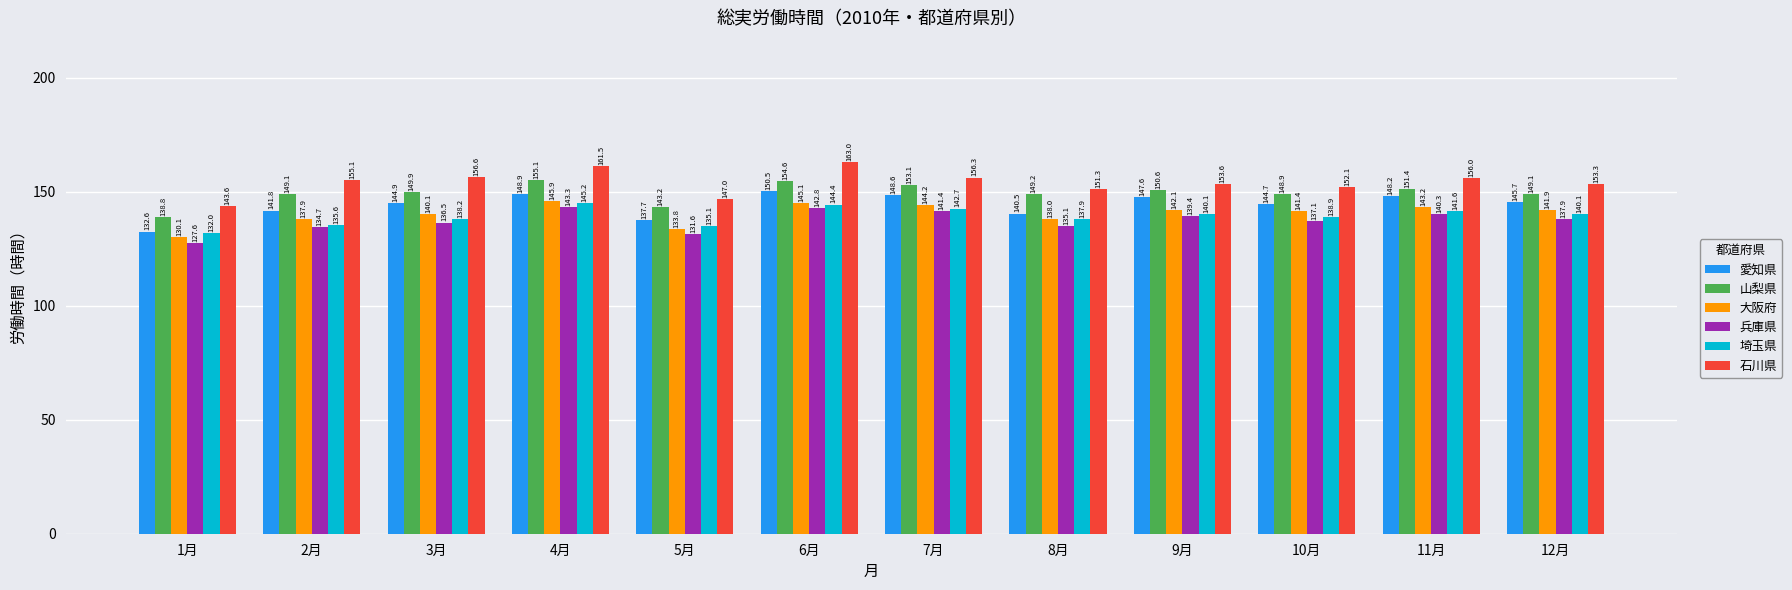

Which series has the widest spread of values?

石川県